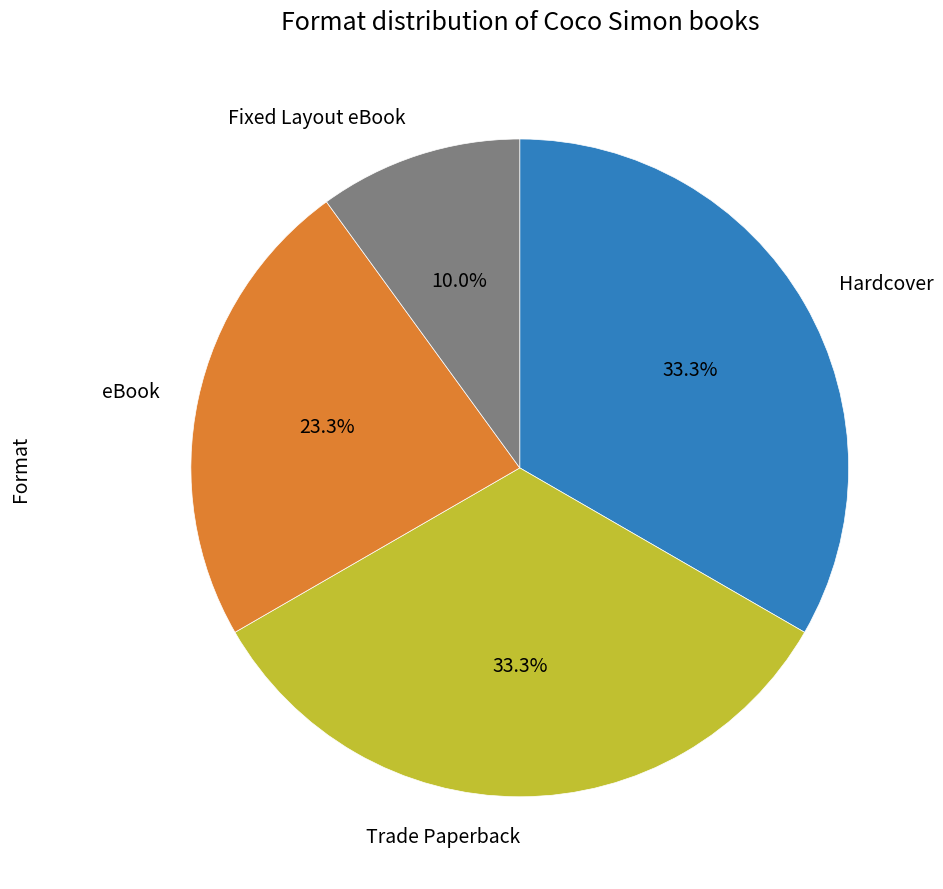

How many segments does this pie chart have?

4